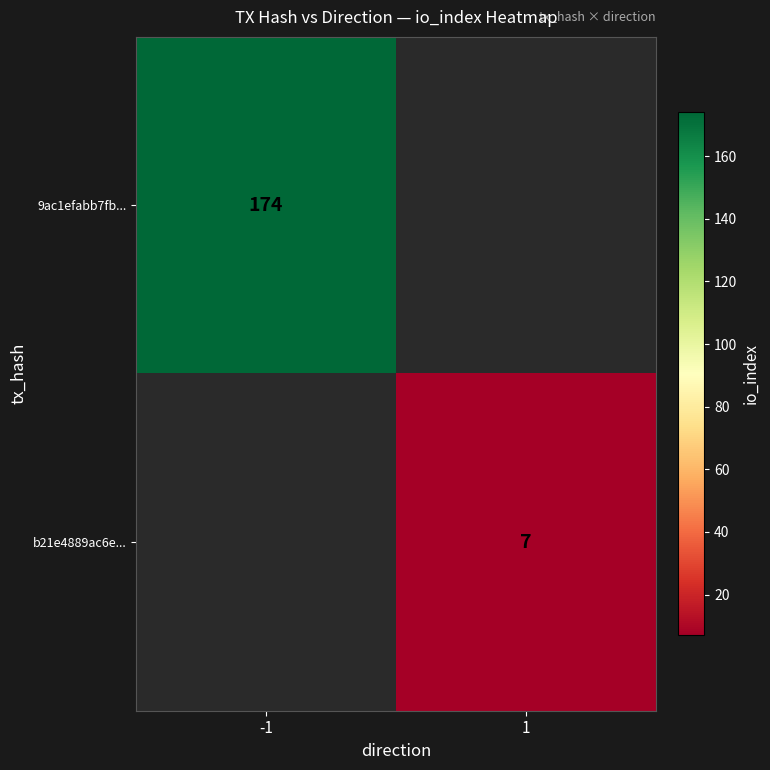

Is the value of b21e4889ac6e... at 1 greater than the value of 9ac1efabb7fb... at -1?

No